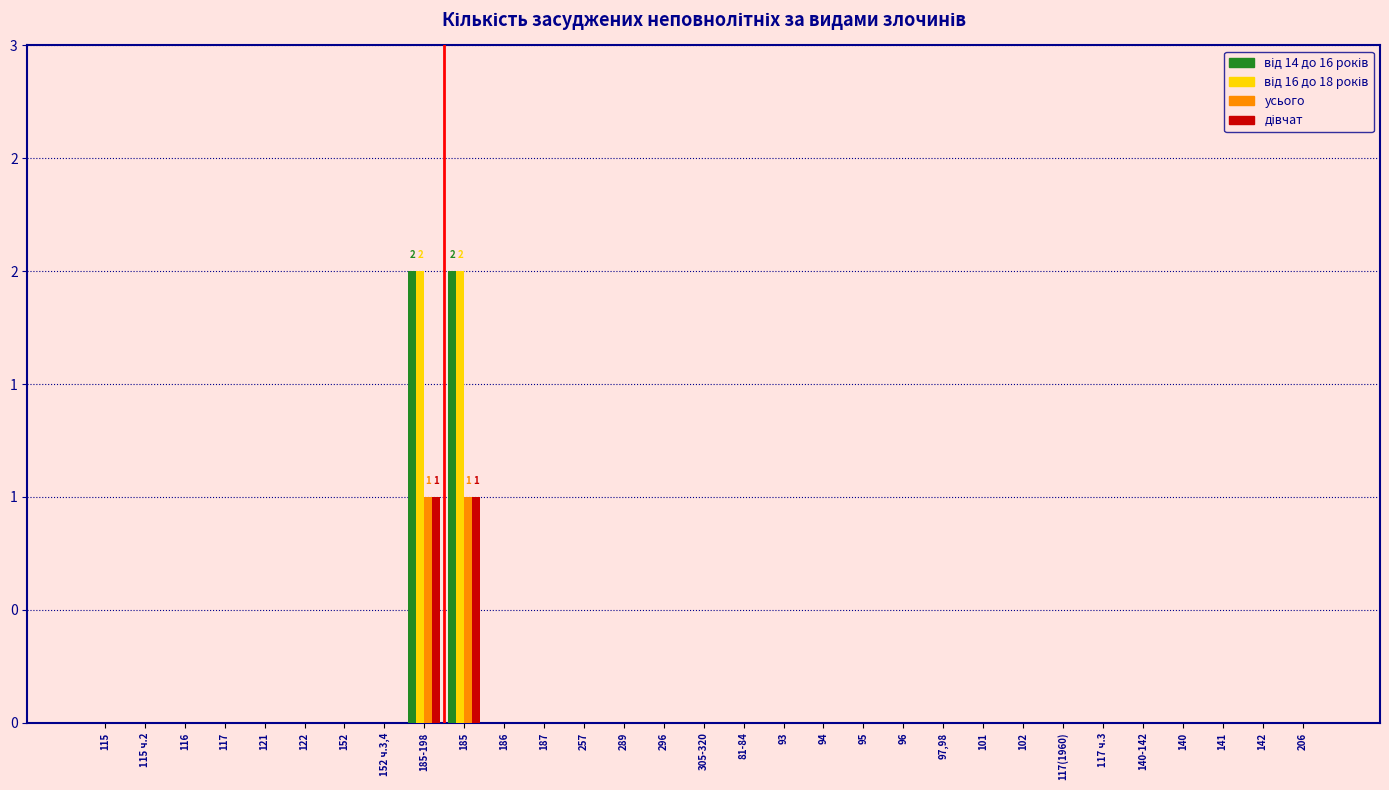

Are the bars grouped side by side (vs. stacked)?

Yes